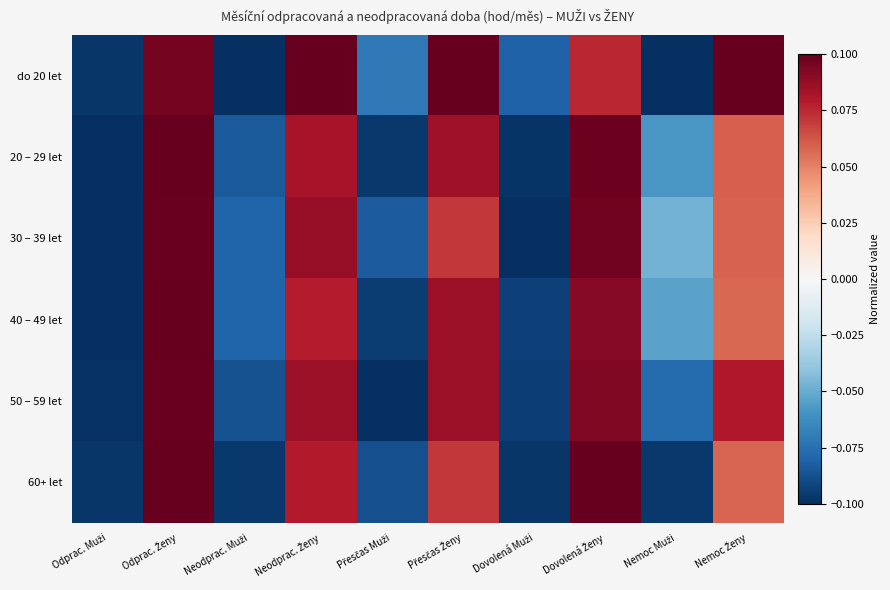

At which category is the sum across all series the highest?

Odprac. Ženy